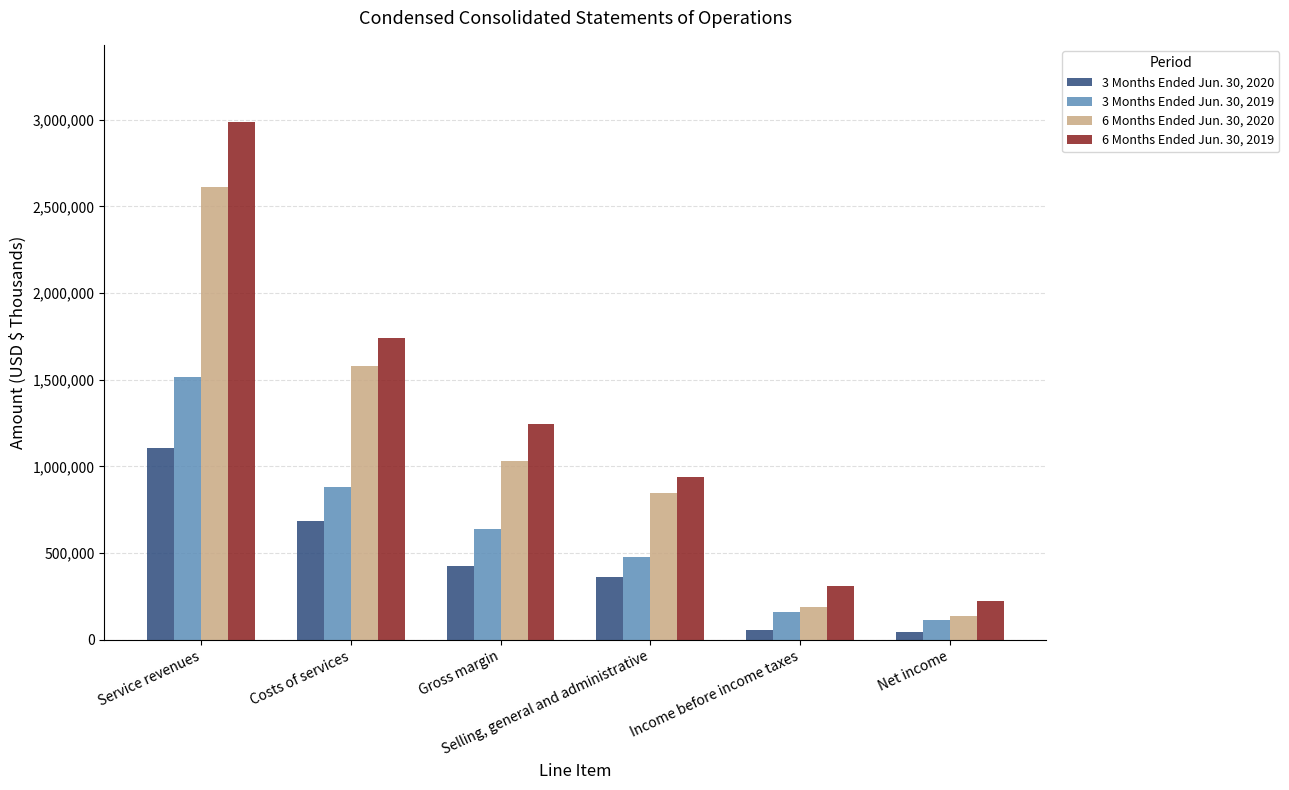

Which series has the largest range (max minus min)?

6 Months Ended Jun. 30, 2019